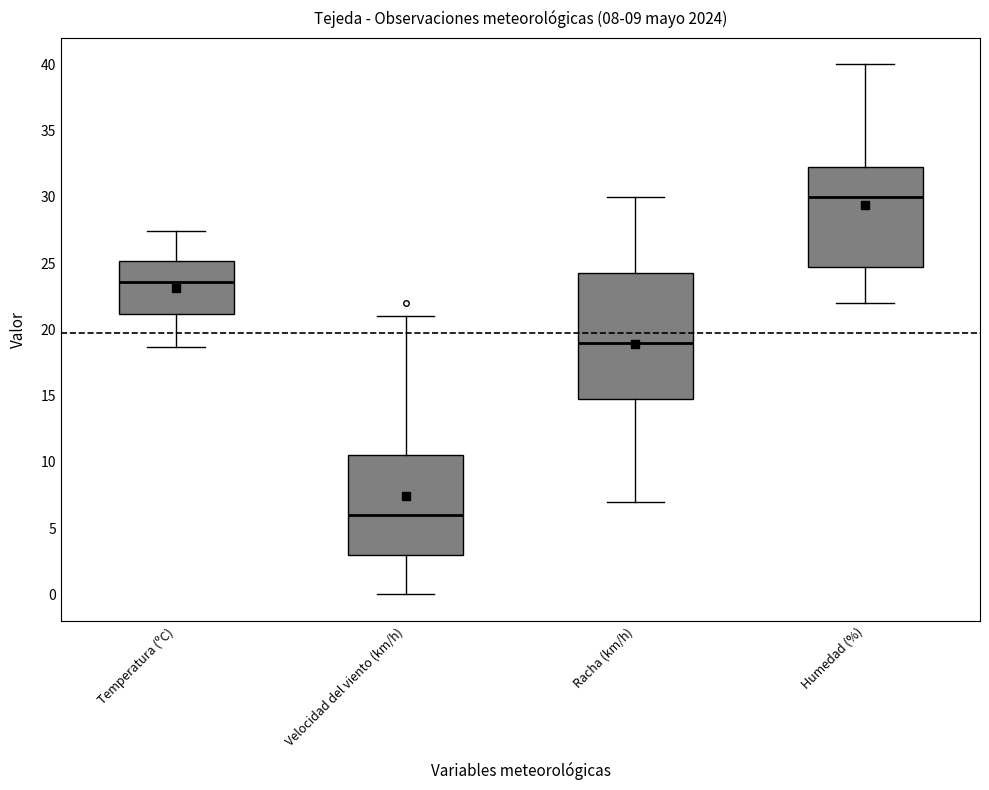

Which box is the tallest, from its lower edge to its upper edge?

Racha (km/h)